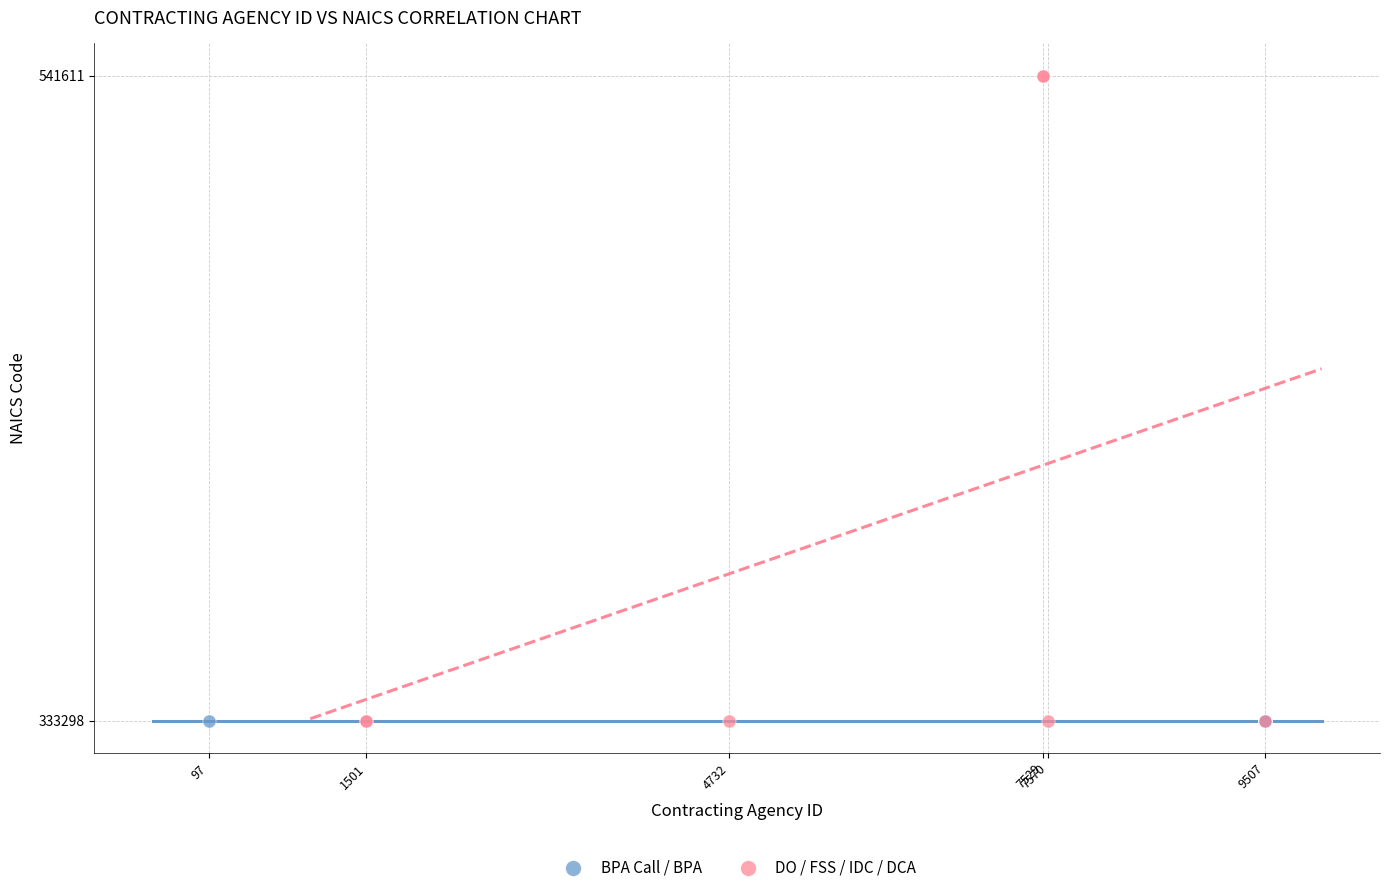

Which series reaches the maximum Y coordinate?

DO / FSS / IDC / DCA